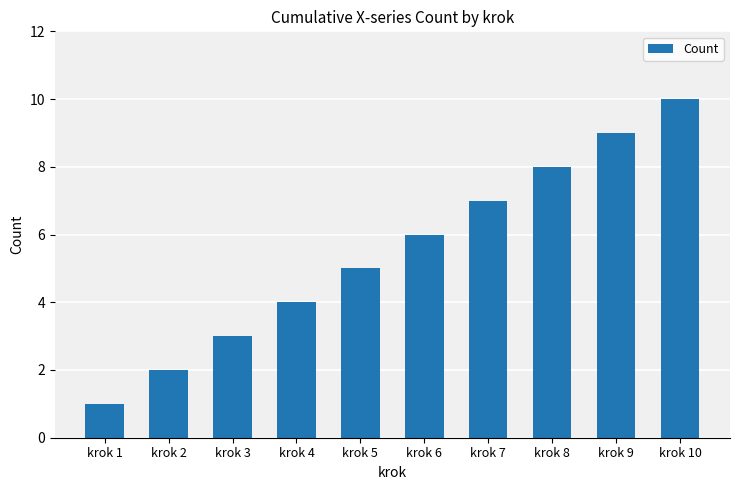

What is the average value?

6